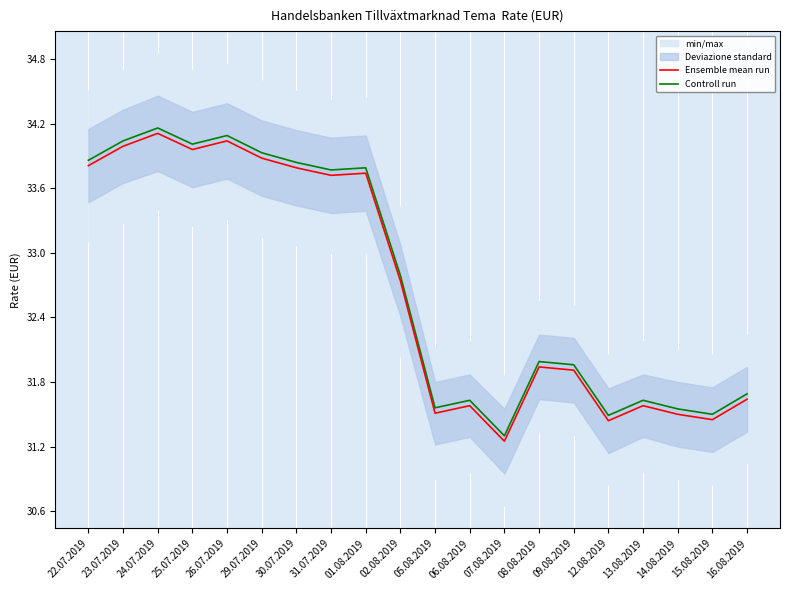

True or false: Ensemble mean run has a value of 54.4 at 06.08.2019.

False